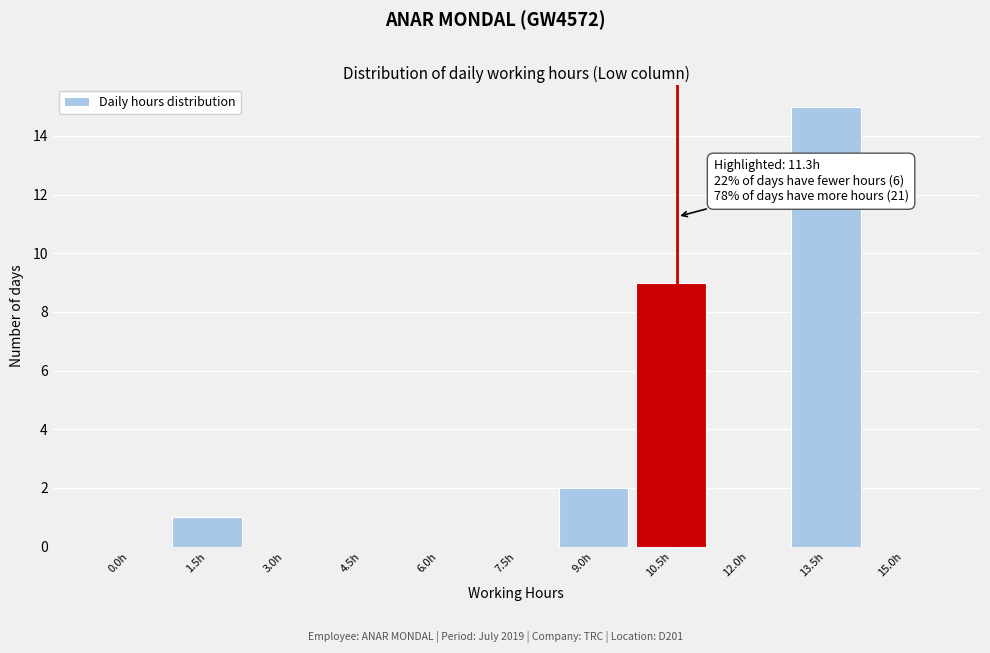

Reading right to left, list all the values displayed in this chart.

15.0h=0	13.5h=15	12.0h=0	10.5h=9	9.0h=2	7.5h=0	6.0h=0	4.5h=0	3.0h=0	1.5h=1	0.0h=0